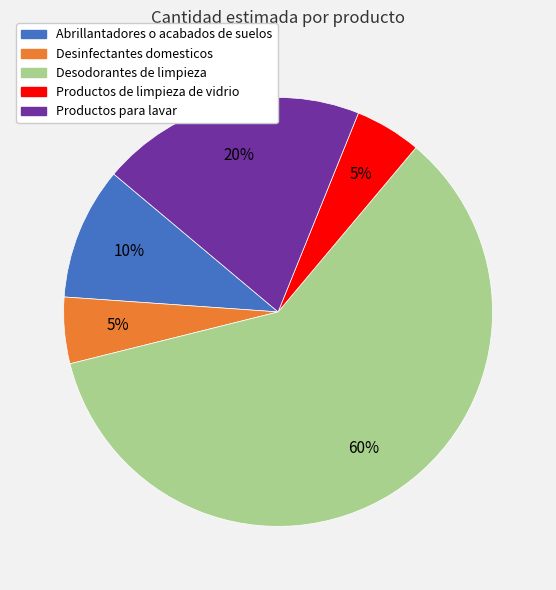

To the nearest percent, what portion does Desinfectantes domesticos represent?

5%